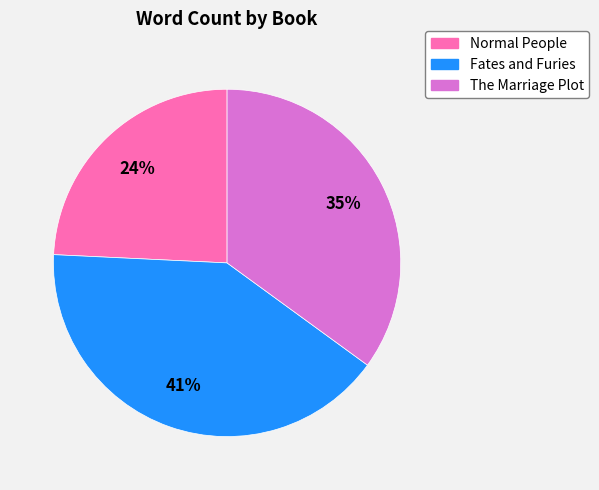

Is there a majority slice in this chart?

No